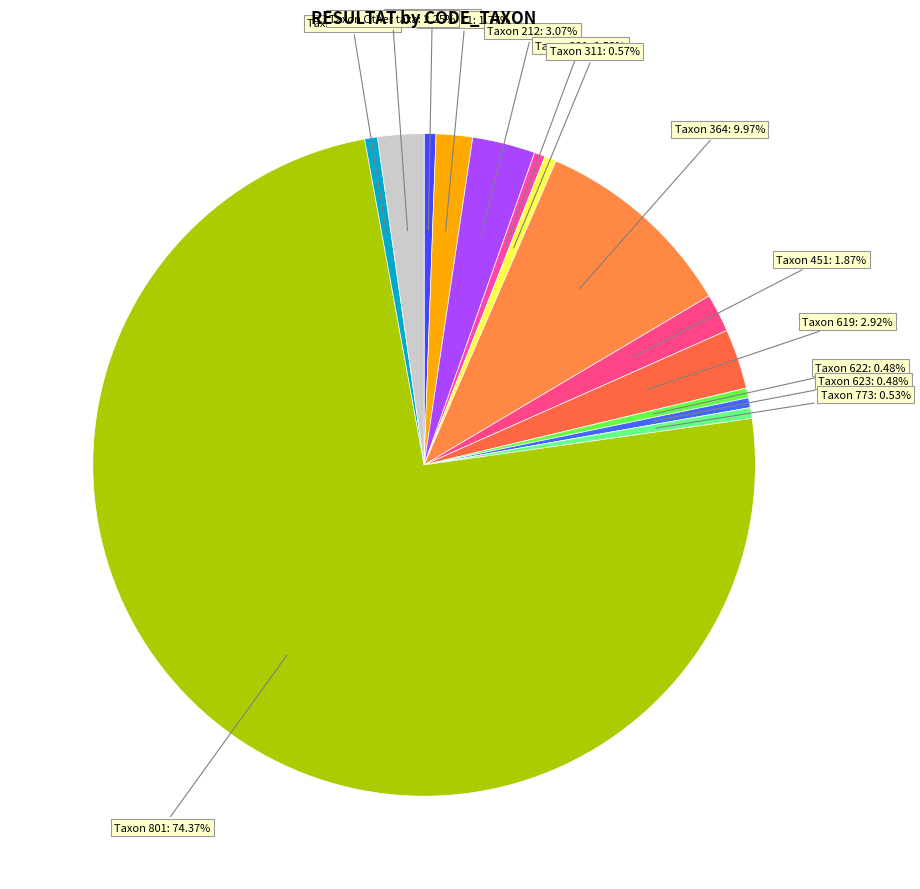

How many slices are in this pie chart?

14